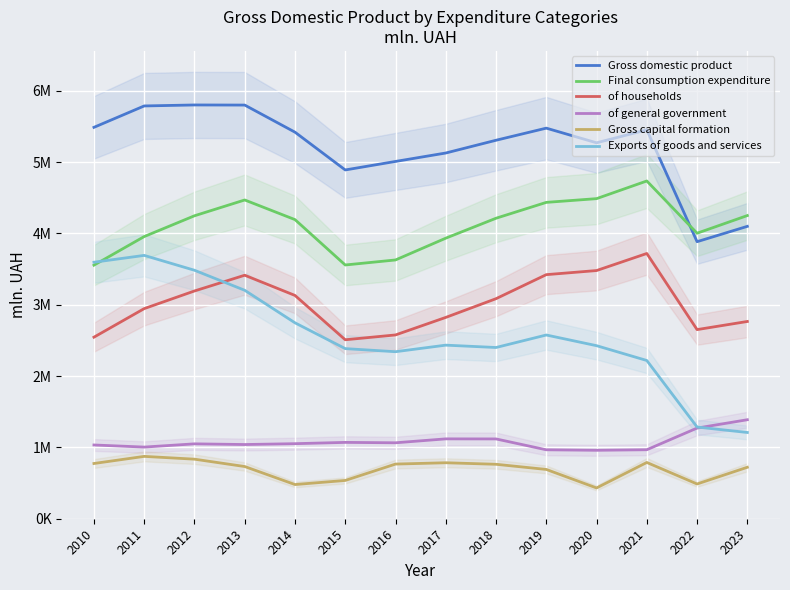

The Exports of goods and services series shows 2384471 at 2015. True or false?

True